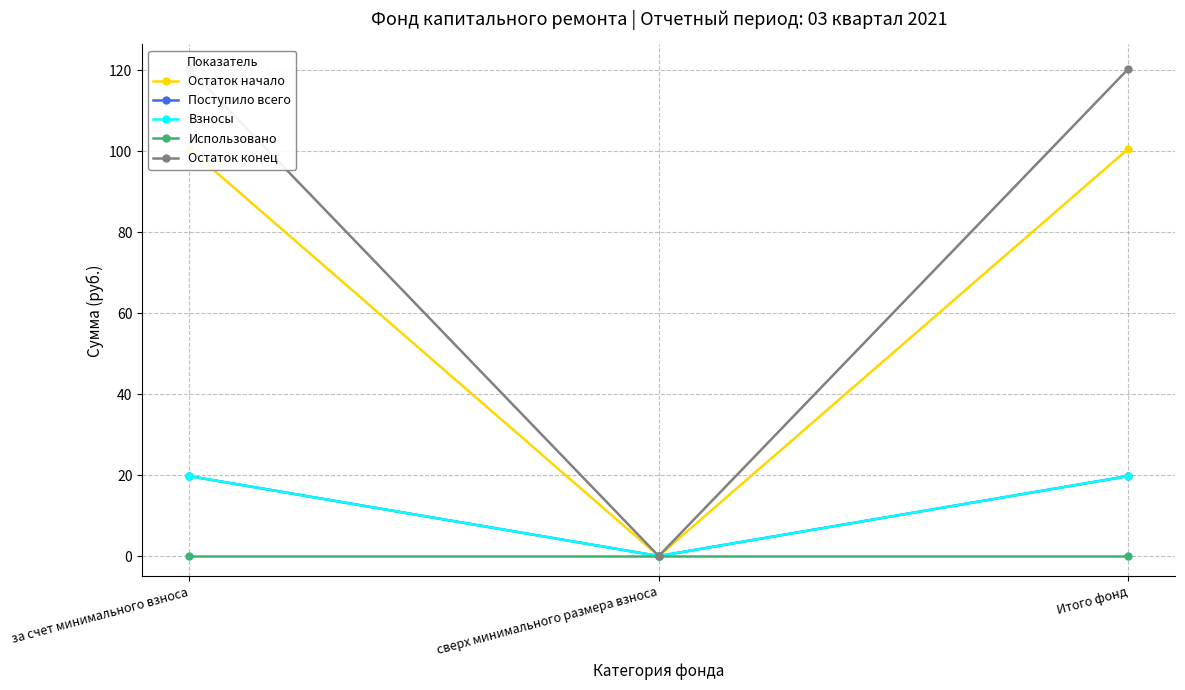

What is the value of the Взносы point at the 3rd from the left?

19.7